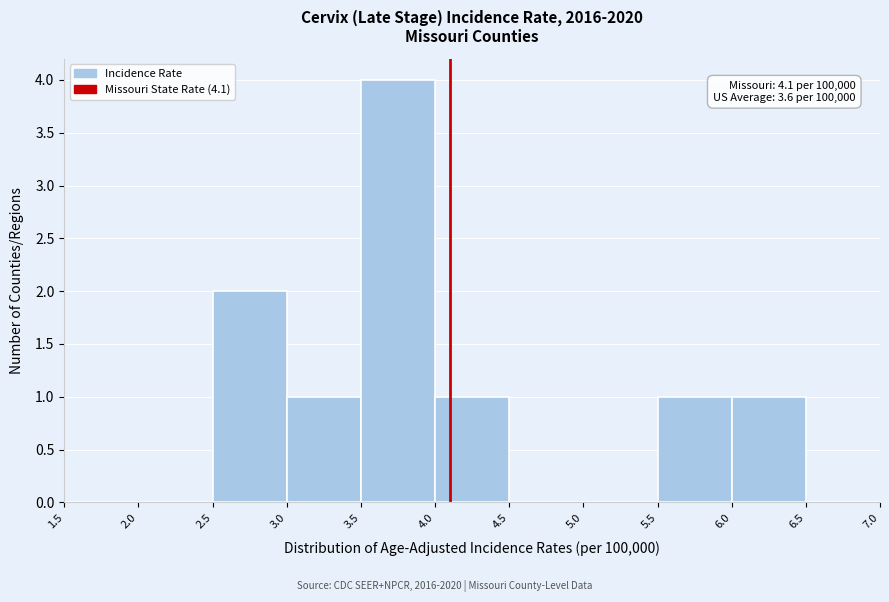

Which range on the x-axis has the tallest bar?

3.5 to 4.0